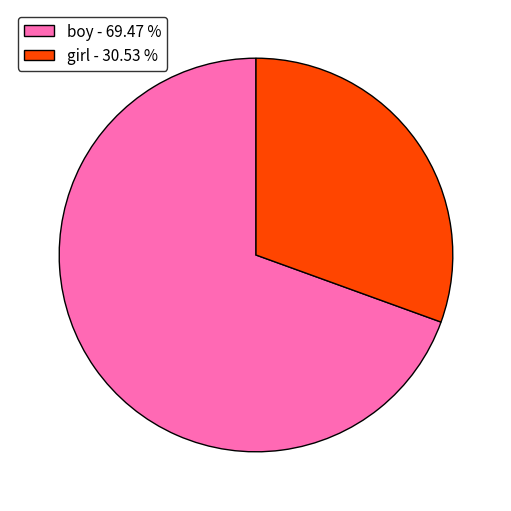

True or false: boy accounts for 69% of the total.

True